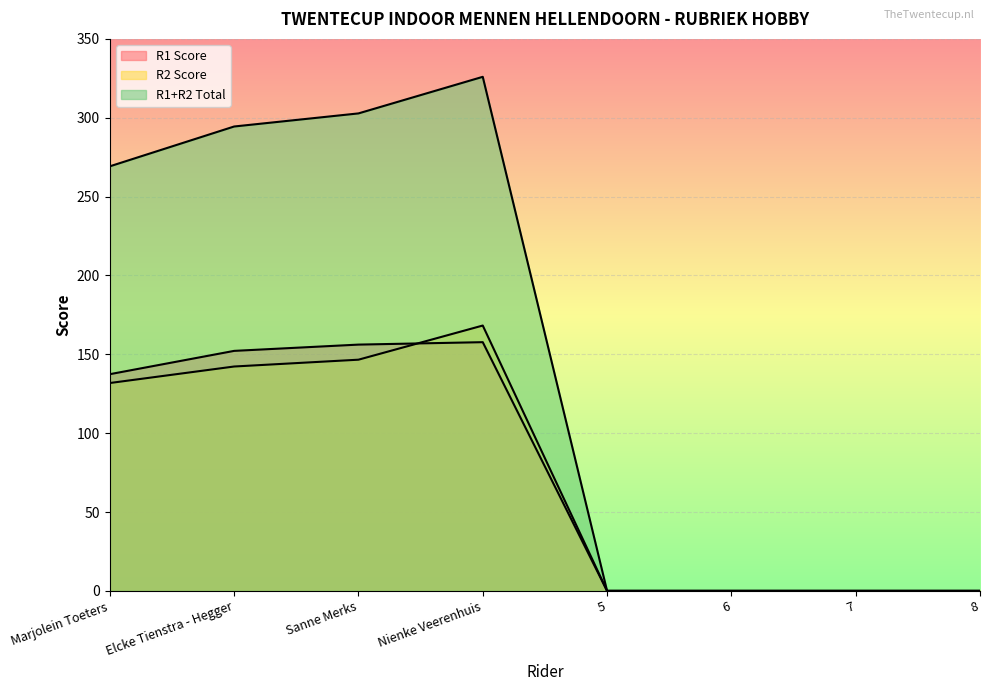

What is the label of the 3rd point from the right?

6